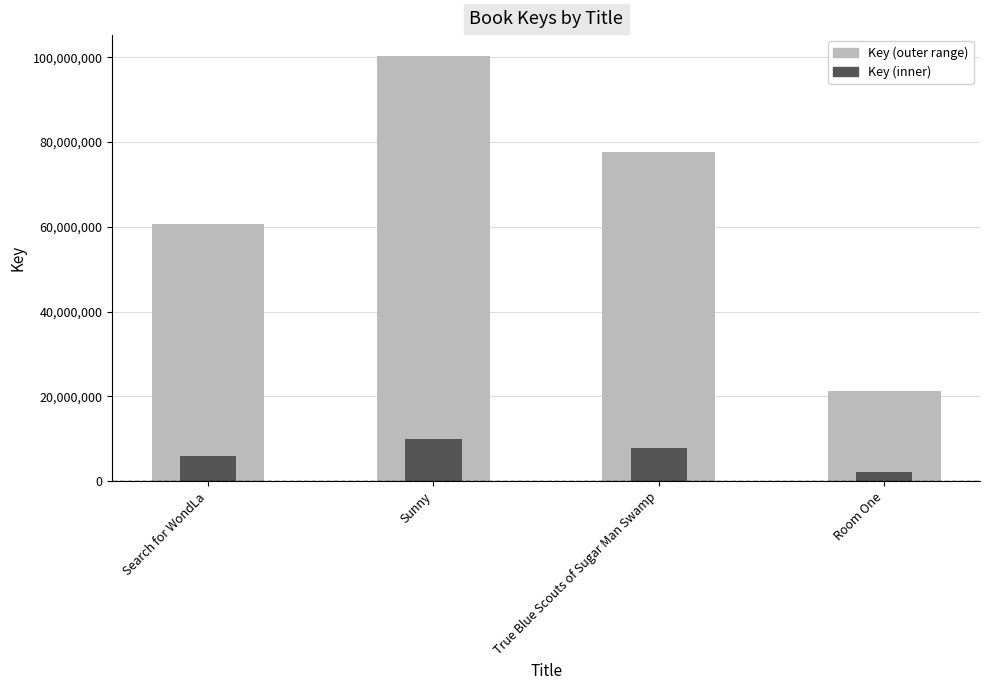

What is the label of the 4th bar from the left?

Room One